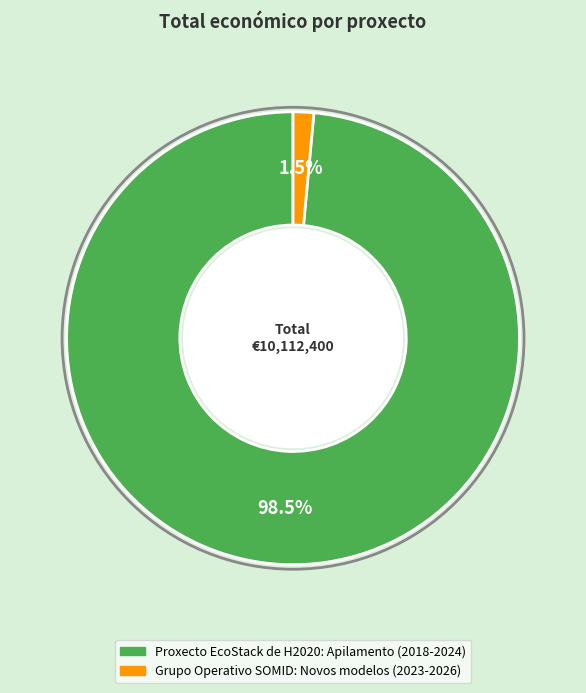

Rank the categories by value from lowest to highest.

Grupo Operativo SOMID, Proxecto EcoStack de H2020